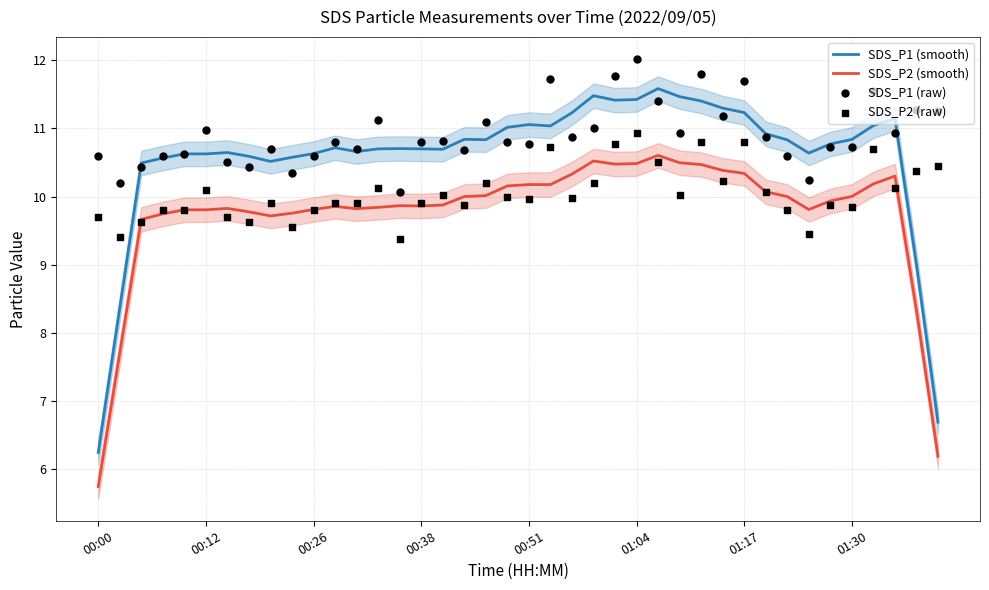

Which series contains the lowest Y value?

SDS_P2 (smooth)